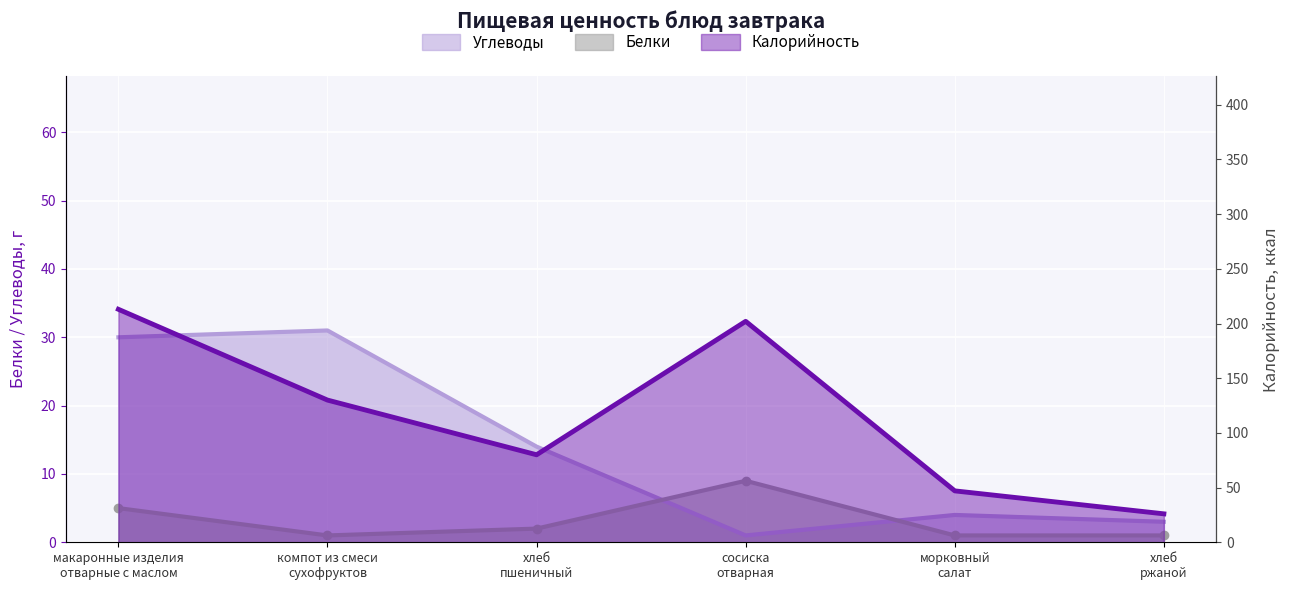

What is the difference between the maximum and minimum values in the Белки series?

8